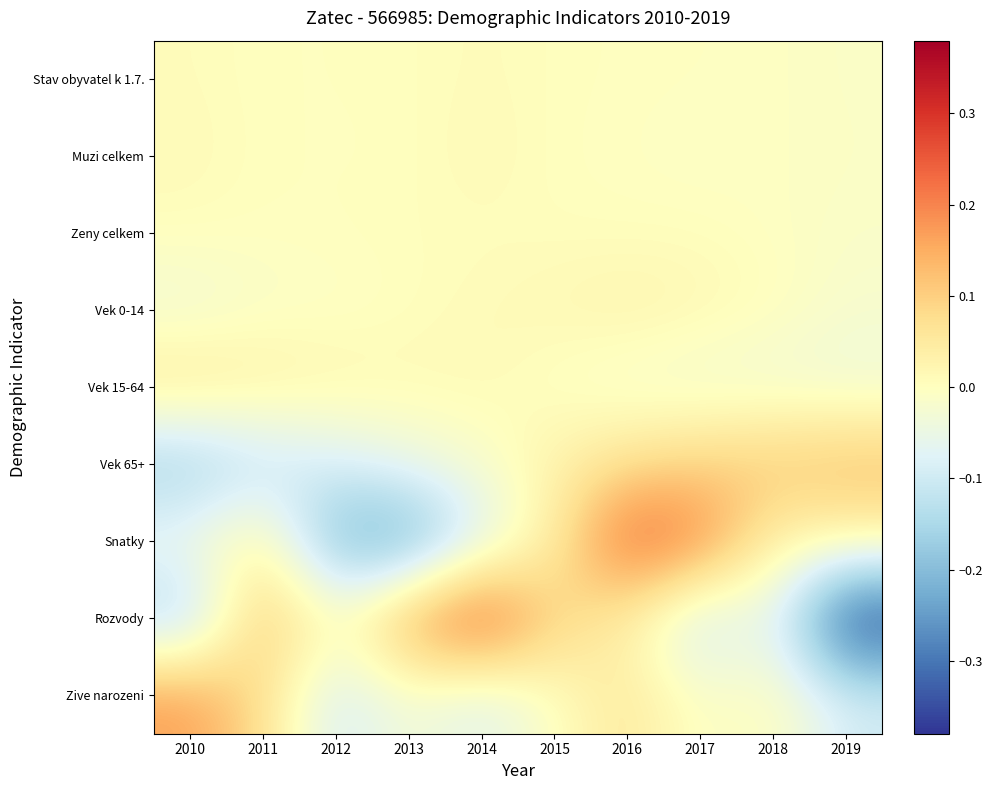

Which has a higher value, 2010 or 2014?

2014